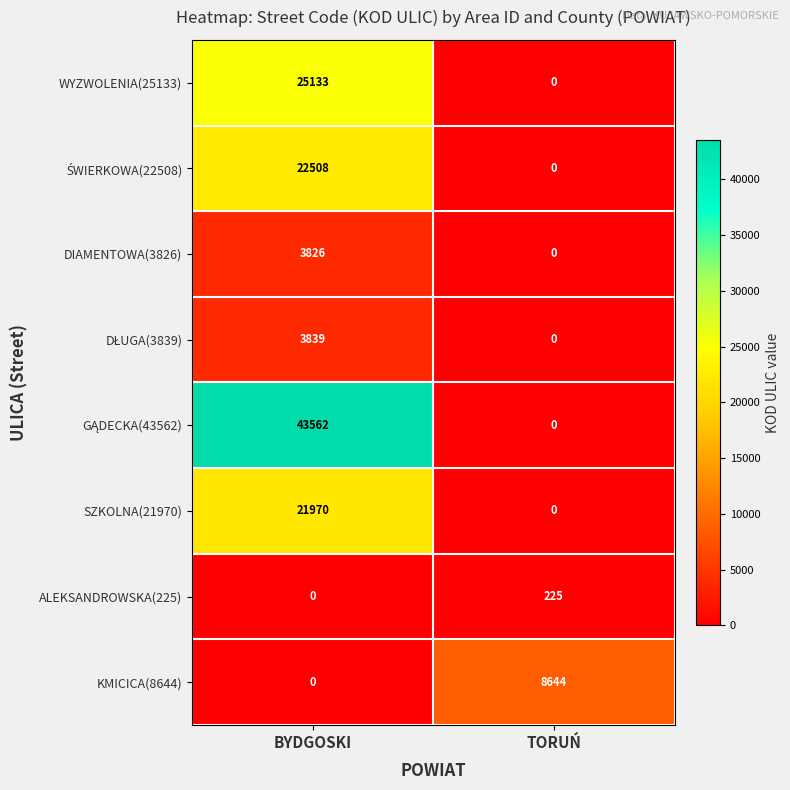

What is the sum of the SZKOLNA(21970) values at BYDGOSKI and TORUŃ?

21970